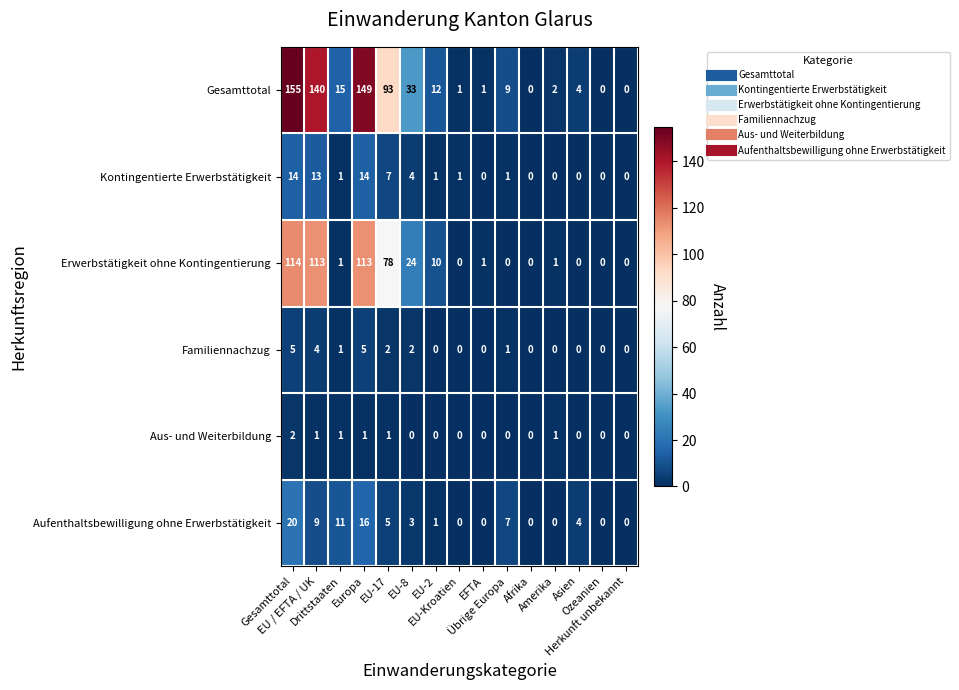

At which category is the sum across all series the highest?

Gesamttotal